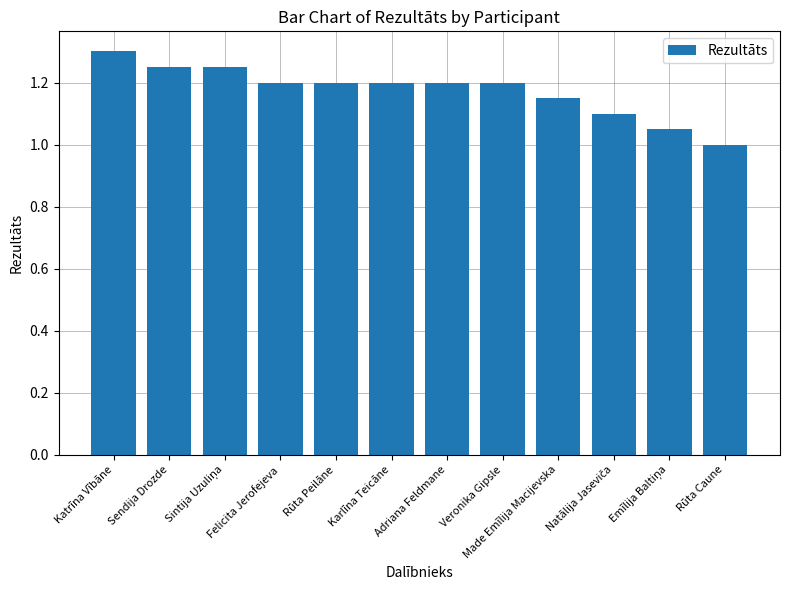

Which has a higher value, Sendija Drozde or Made Emīlija Macijevska?

Sendija Drozde